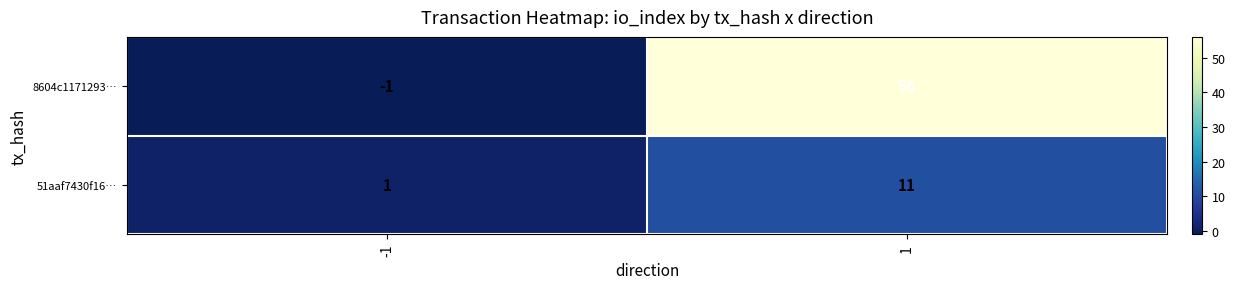

What is the total value across all series at 1?

67